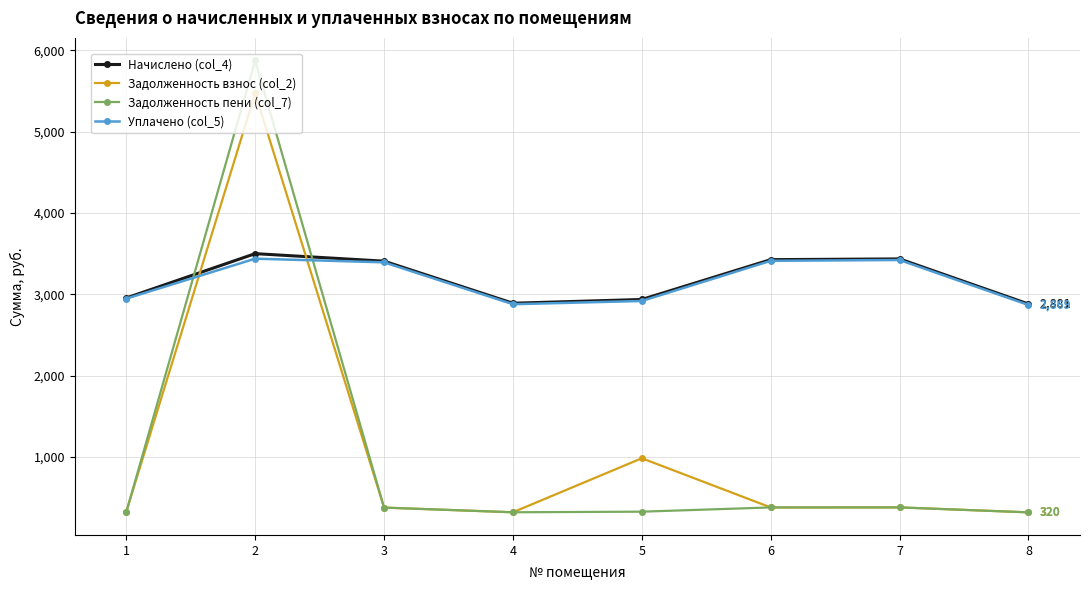

What is the value of the Начислено (col_4) point at the 7th from the left?

3435.0